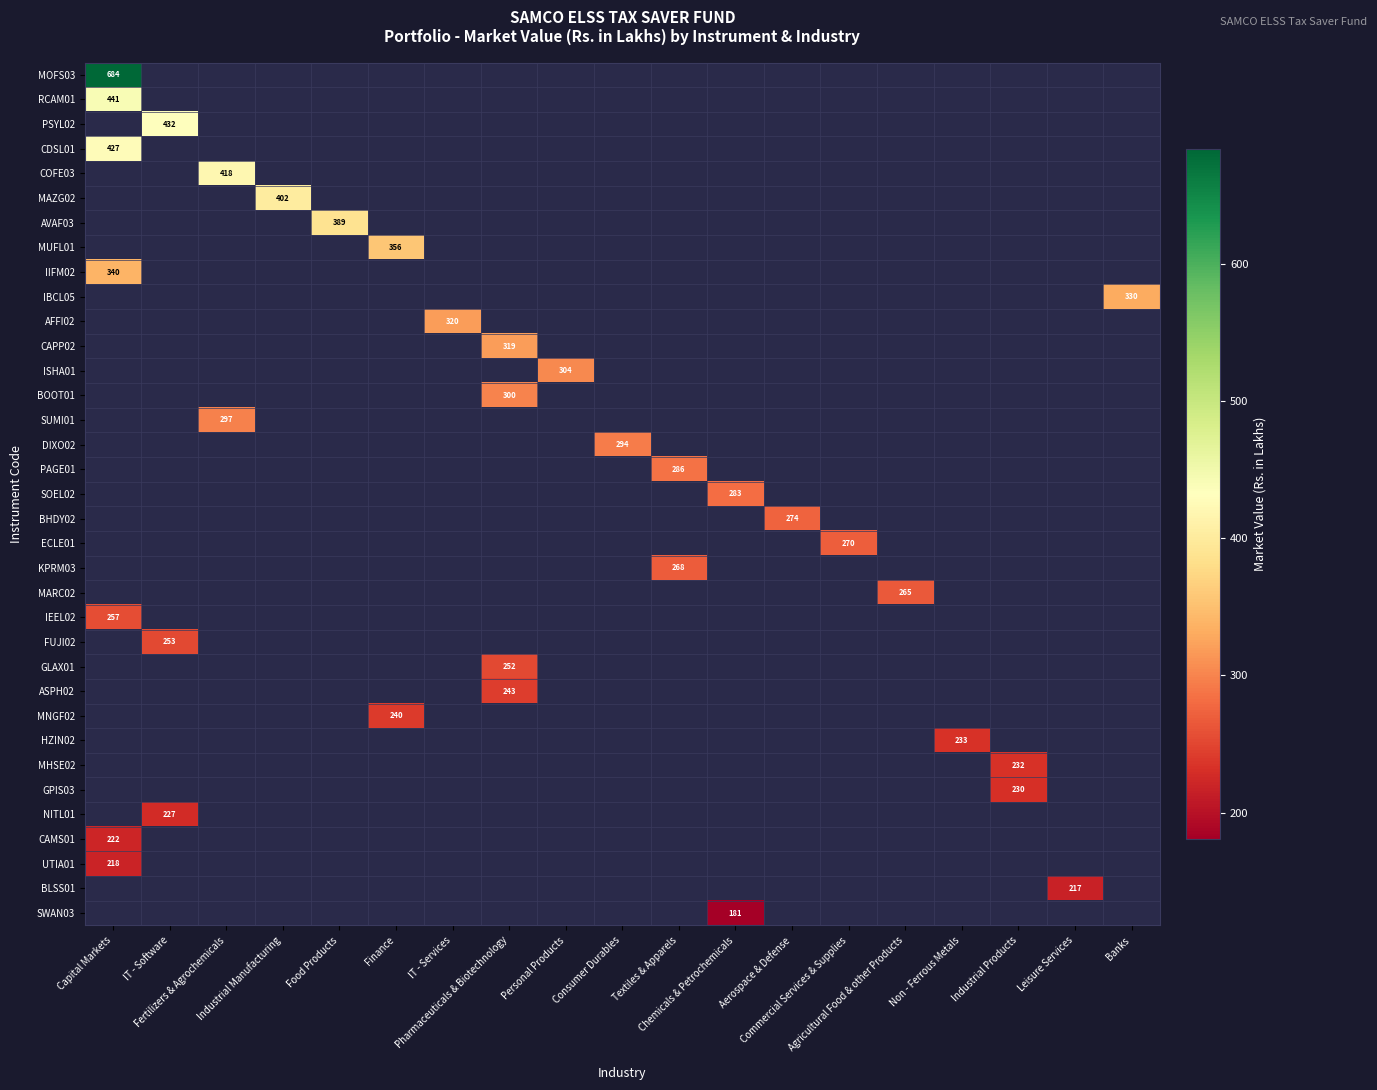

How many positive values does the KPRM03 series have?

1